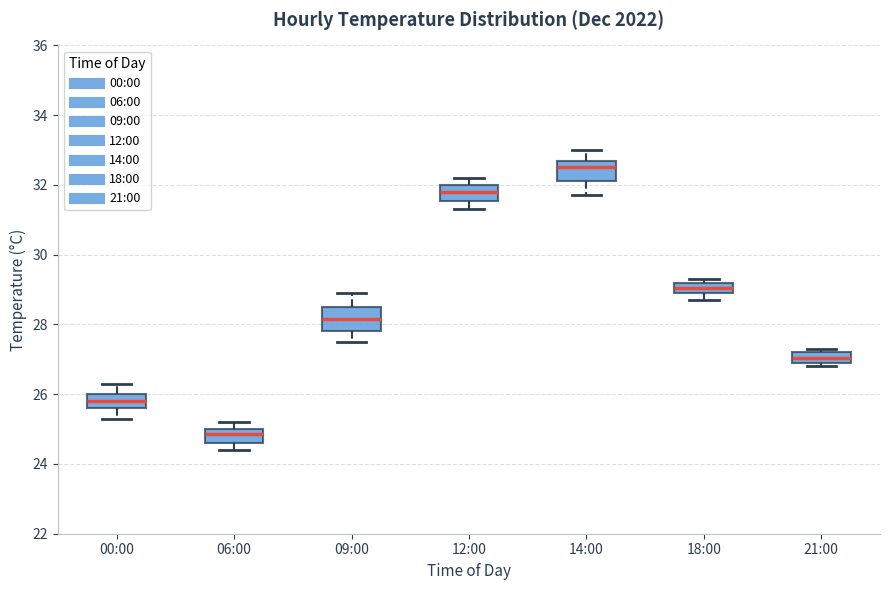

Reading left to right, read every box against the y-axis: the position of its median line, the range the box covers, and the ends of its whiskers. The values are not printed on the chart, so give them approximately, as read against the axis.

00:00: median 25.8, box 25.6 to 26.0, whiskers 25.4 to 26.4
06:00: median 24.8, box 24.6 to 25.0, whiskers 24.4 to 25.2
09:00: median 28.2, box 27.8 to 28.6, whiskers 27.6 to 29.0
12:00: median 31.8, box 31.6 to 32.0, whiskers 31.4 to 32.2
14:00: median 32.6, box 32.2 to 32.8, whiskers 31.8 to 33.0
18:00: median 29.0 (inside the box), box 29.0 to 29.2, whiskers 28.8 to 29.4
21:00: median 27.0 (inside the box), box 27.0 to 27.2, whiskers 26.8 to 27.4